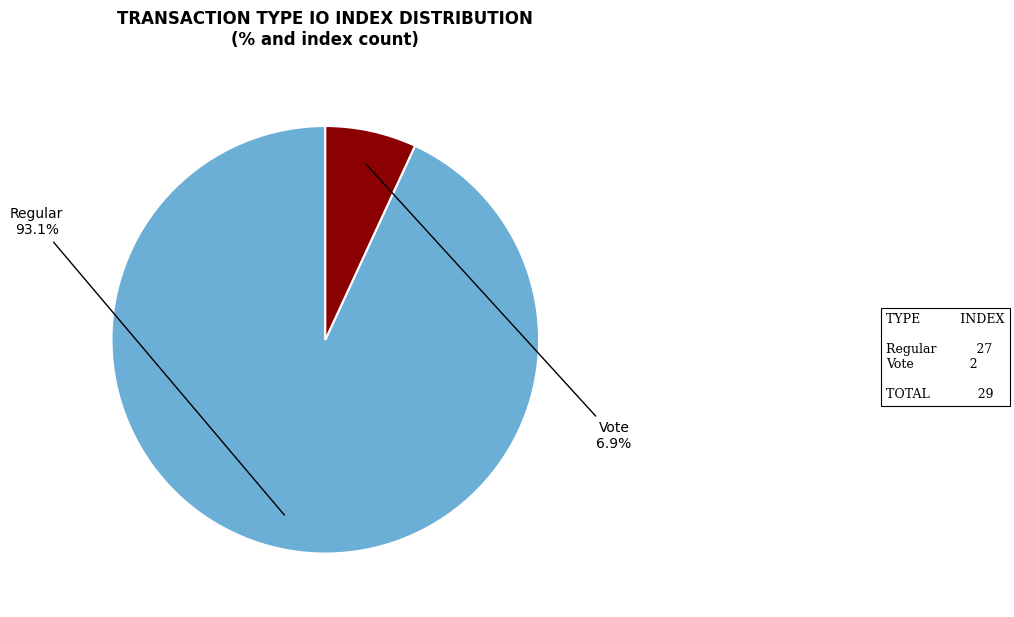

Which has a higher value, Vote or Regular?

Regular